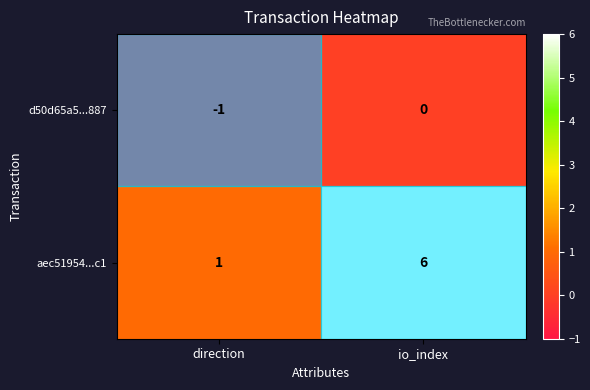

The aec51954...c1 series shows 1 at direction. True or false?

True